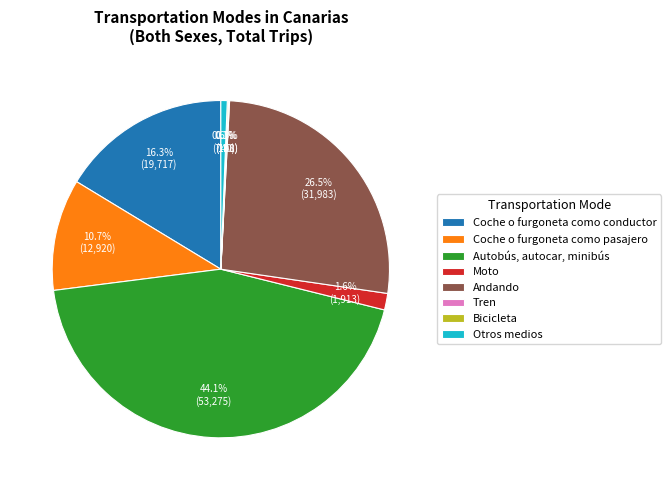

Is there any slice that represents more than half of the pie?

No